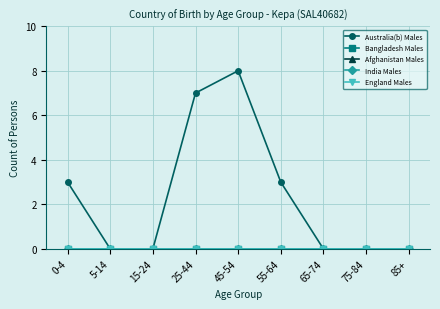

Is this an area chart (filled region under the line)?

No